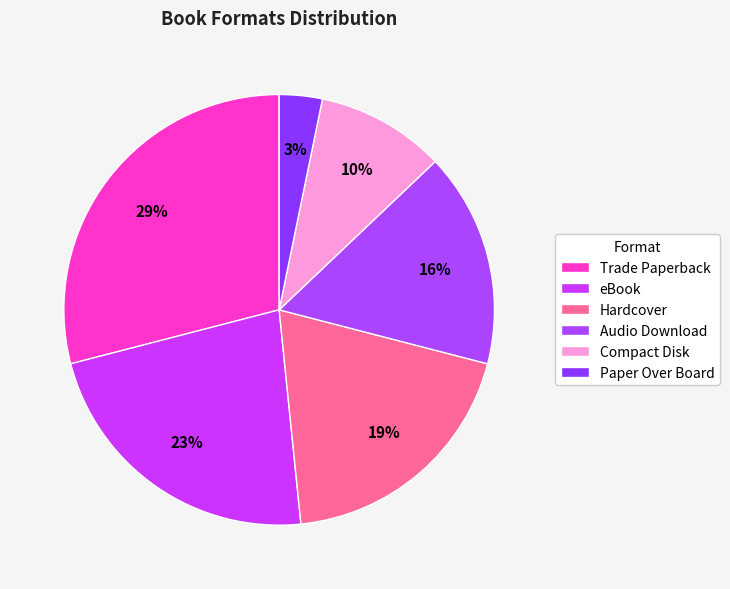

What is the smallest slice in the pie chart?

Paper Over Board